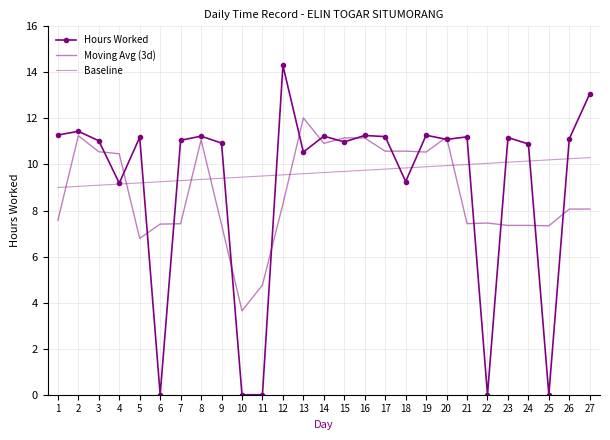

Where is Baseline nearest to the value 9?

1